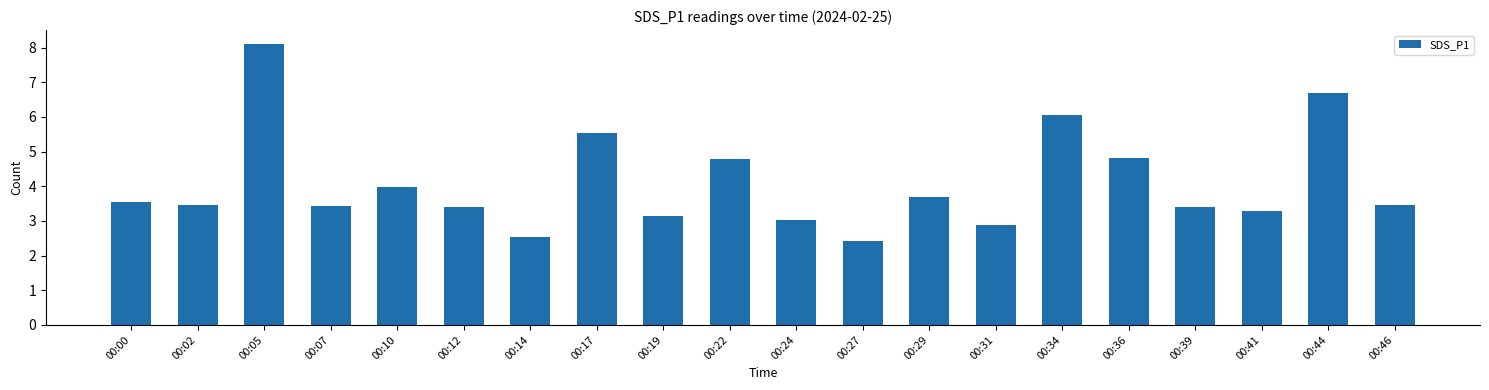

True or false: the data shows 3.5 at 00:00.

True